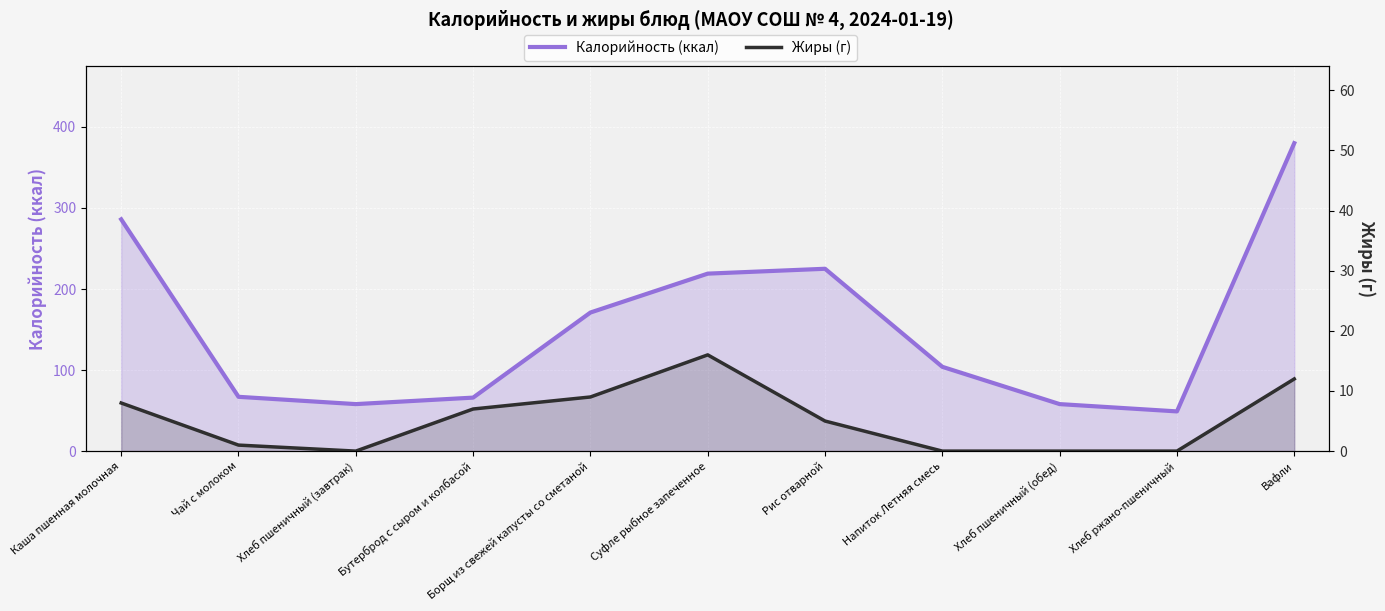

Which label corresponds to the largest value in the chart?

Вафли